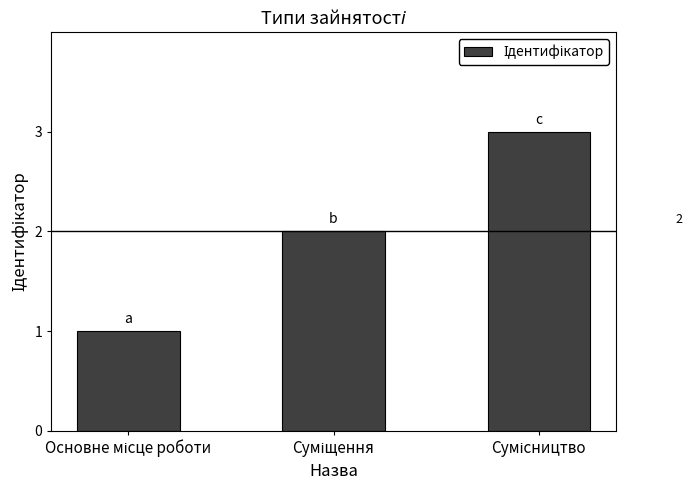

What is the sum of all values?

6